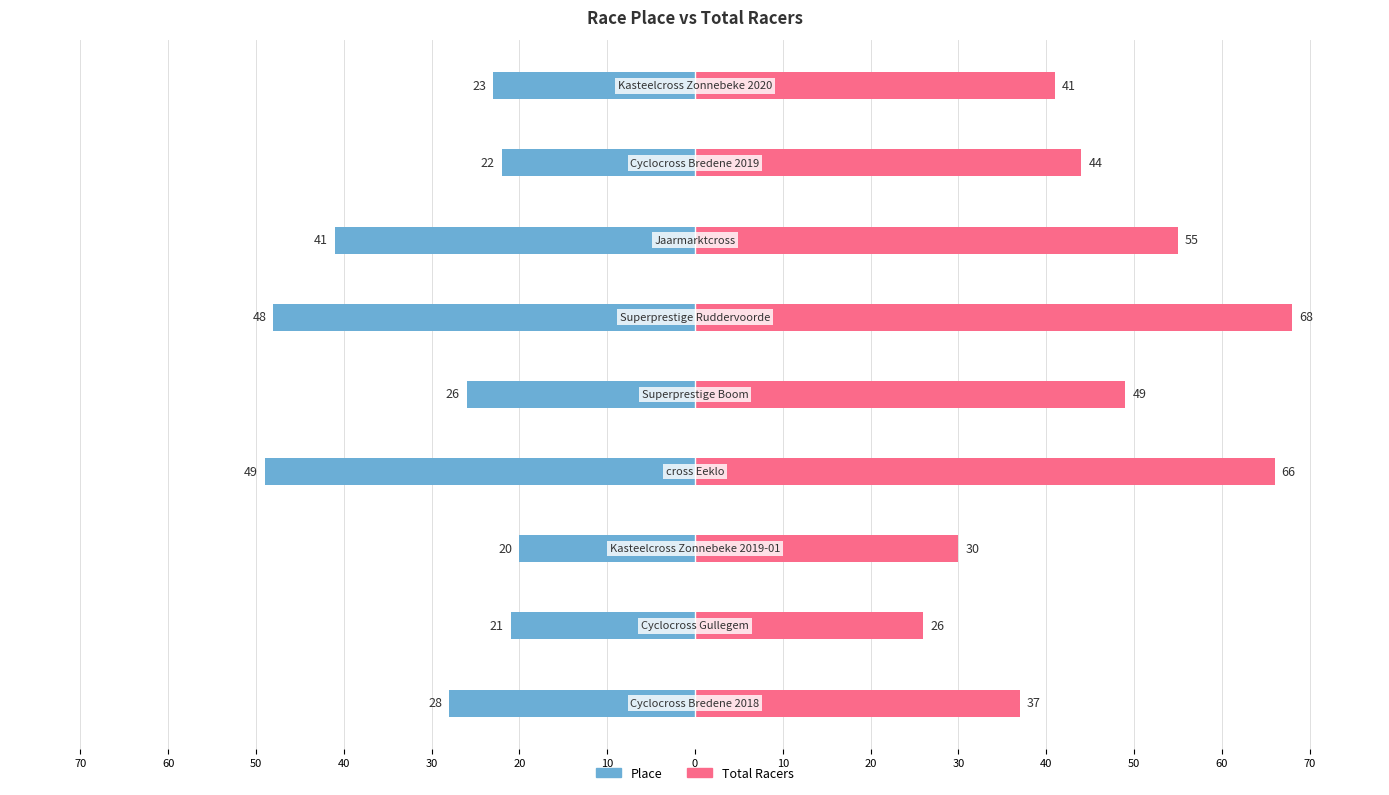

What is the sum of all Total Racers values?

416